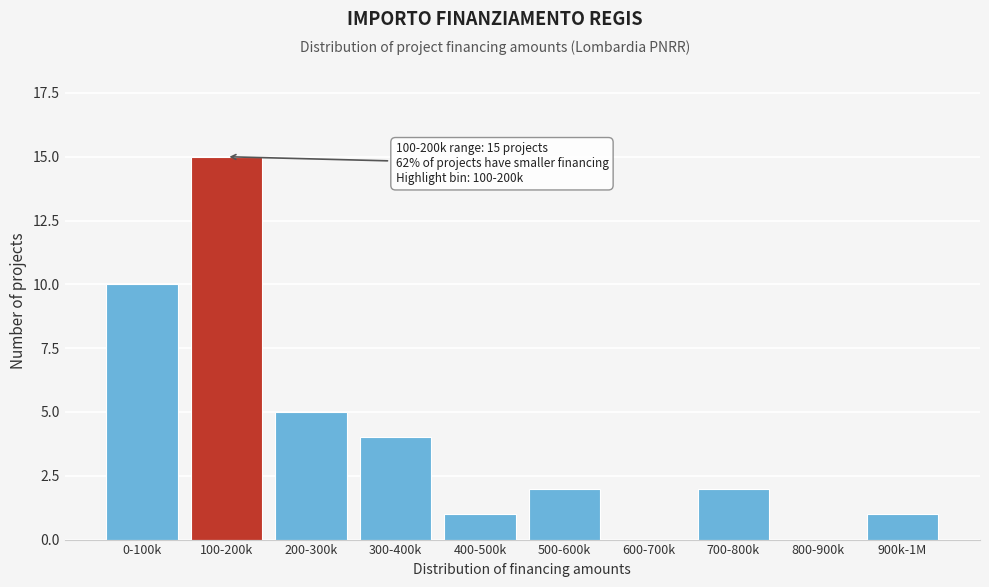

Reading left to right, what are all the values shown in this chart?

0-100k=10	100-200k=15	200-300k=5	300-400k=4	400-500k=1	500-600k=2	600-700k=0	700-800k=2	800-900k=0	900k-1M=1